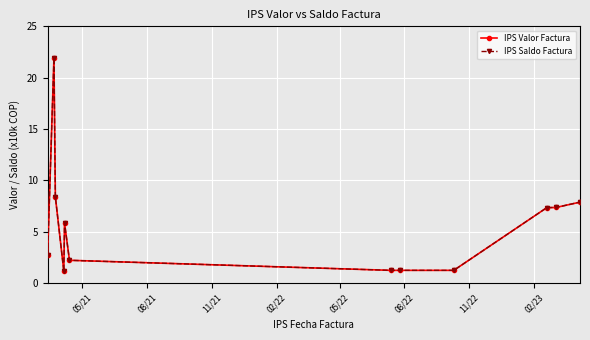

Does the chart have visible grid lines?

Yes